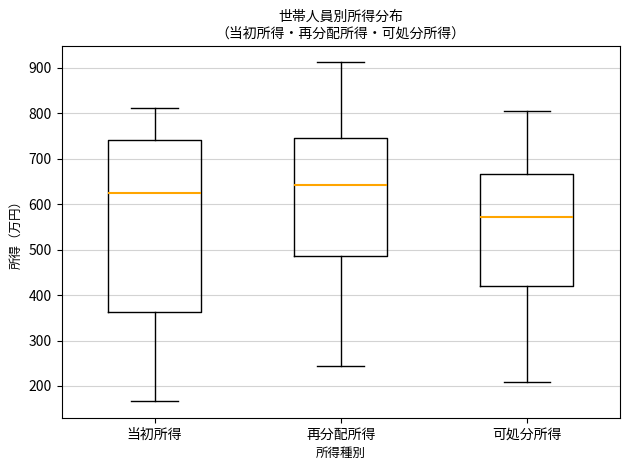

Where is the upper edge of the box for 当初所得 on the y-axis? The values are not printed on the chart, so give them approximately, as read against the axis.

740